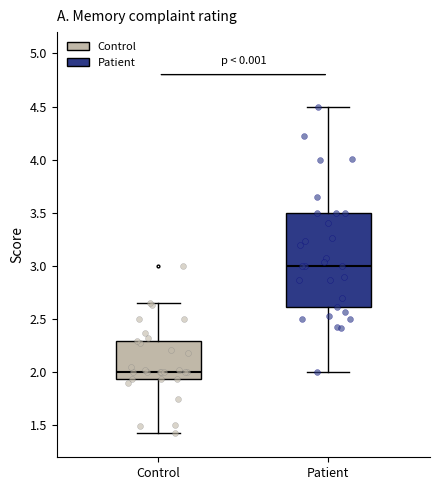

Reading left to right, transcribe this box plot: for each box, give where its median line is, the range the box spans, and where its two whiskers end, as read against the y-axis. The values are not printed on the chart, so give them approximately, as read against the axis.

Control: median 2.00, box 1.95 to 2.30, whiskers 1.45 to 2.65
Patient: median 3.00, box 2.60 to 3.50, whiskers 2.00 to 4.50